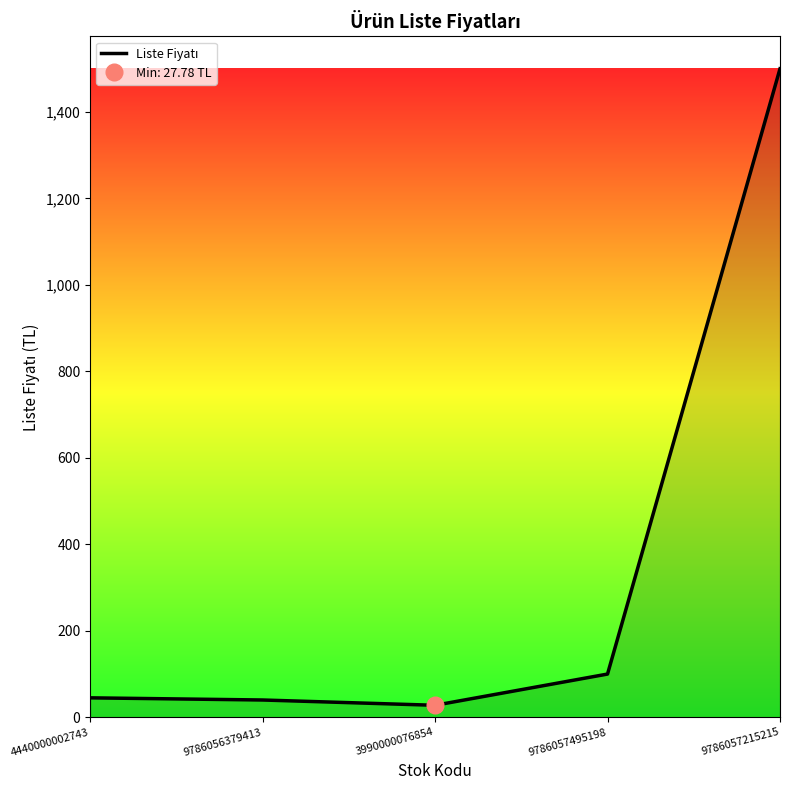

What is the value of the 3rd point from the left?

27.8